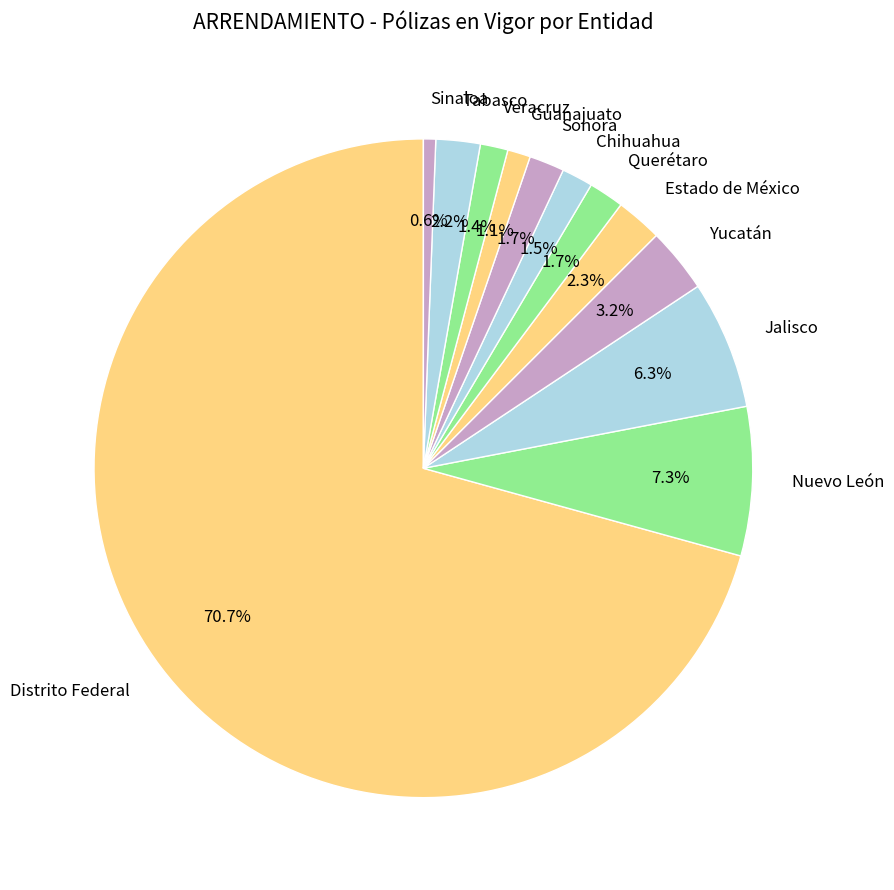

To the nearest percent, what is the average slice percentage?

8%